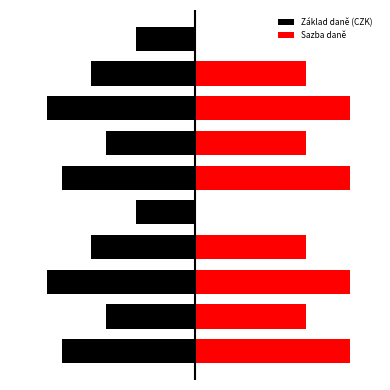

What are all the series names shown in the legend?

Základ daně (CZK), Sazba daně